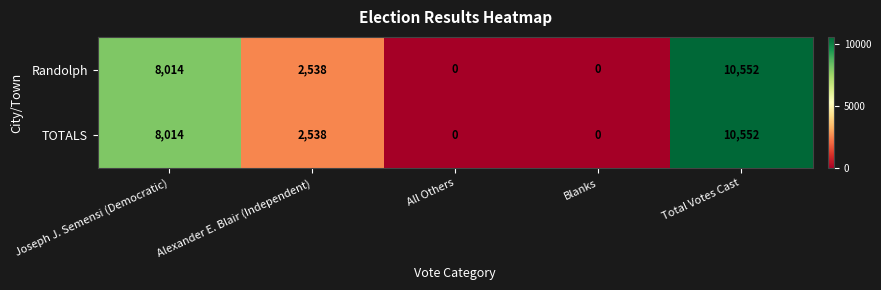

What is the sum of all TOTALS values?

21104